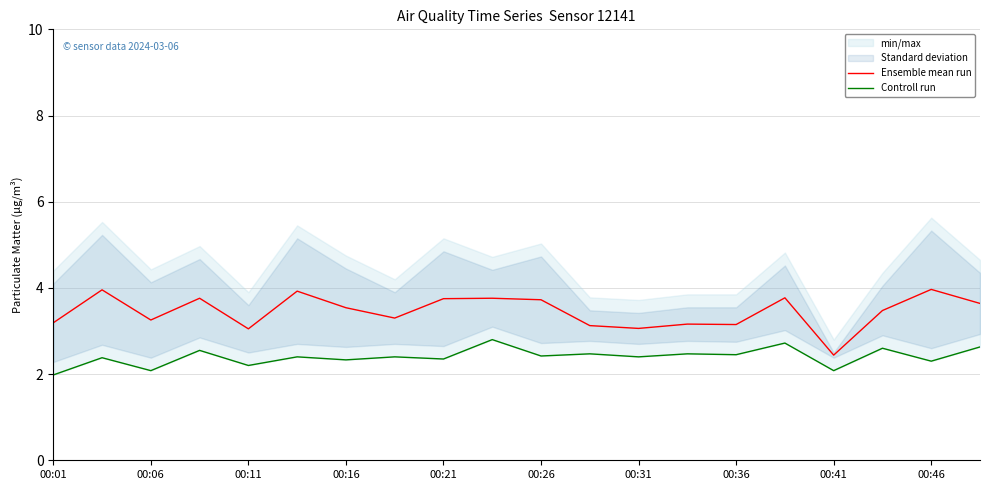

True or false: Controll run has more than 0 interior local peaks.

True